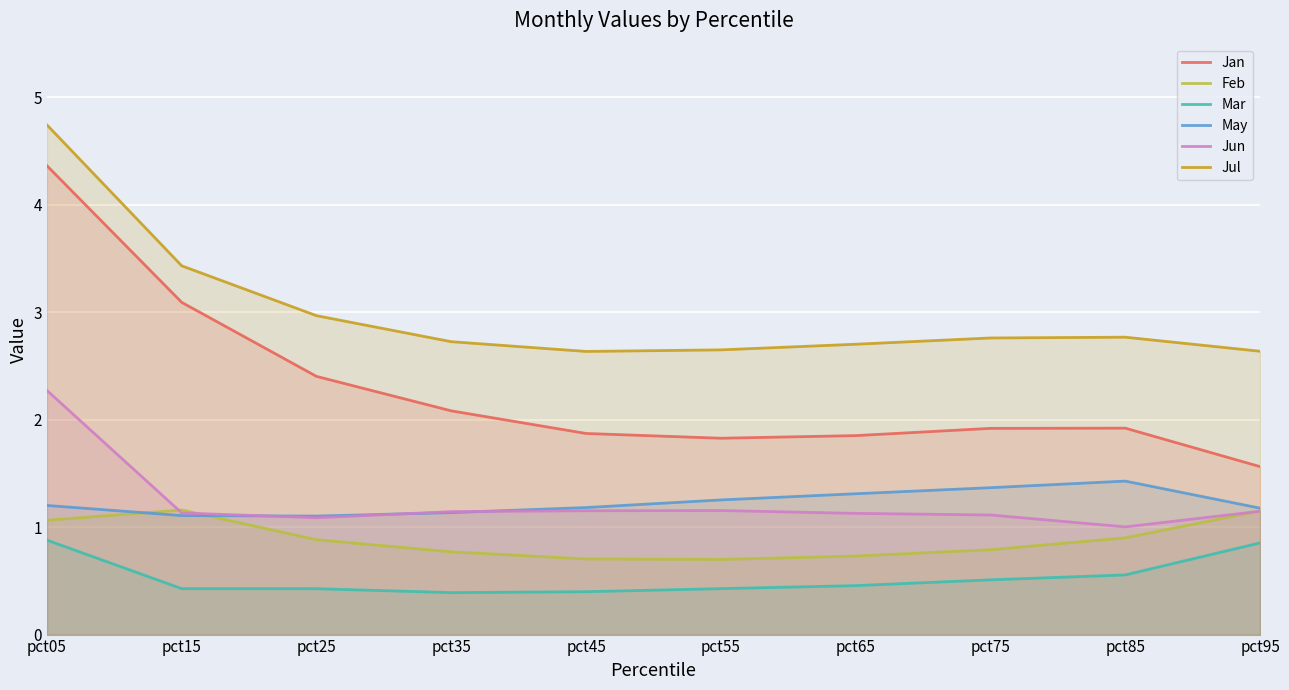

What is the spread (max minus min) of values at pct95?

1.8